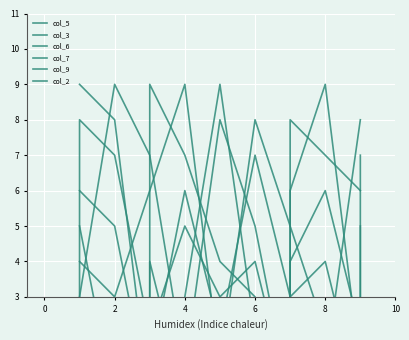

Reading right to left, transcribe all the data shown in this chart.

col_5: 2	2	6	6	4	0	5	8	1	1	7	7	9	3	3
col_3: 1	1	9	9	6	0	4	3	5	5	2	2	7	8	0
col_6: 7	0	2	2	5	5	8	1	9	9	6	6	3	4	4
col_7: 5	0	4	4	3	3	7	2	6	6	1	0	8	9	9
col_9: 6	6	7	7	8	0	2	9	3	0	4	0	0	5	5
col_2: 8	8	1	1	2	0	3	4	7	7	9	0	5	6	6